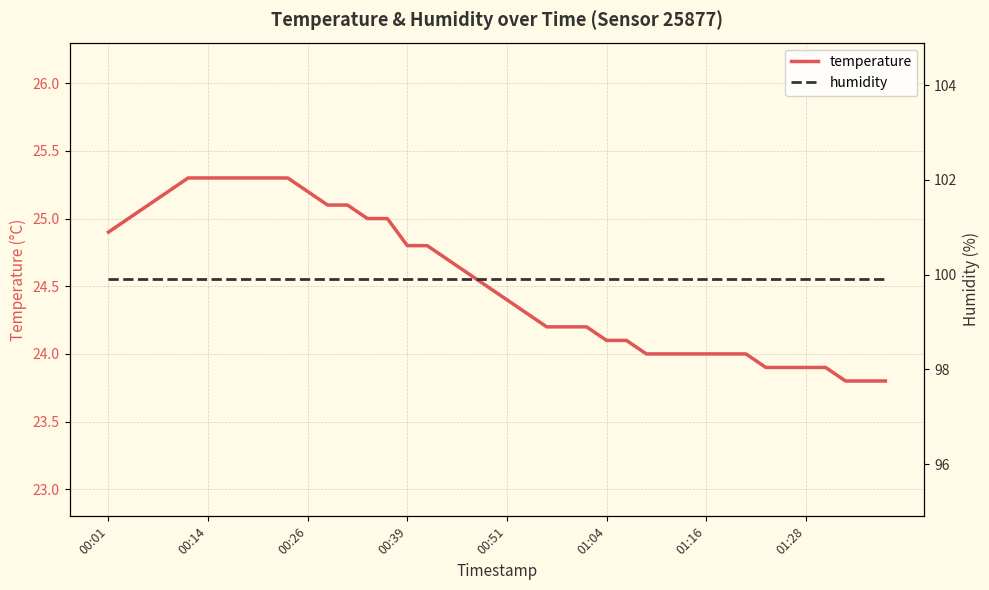

What is the average value of the humidity series?

99.9